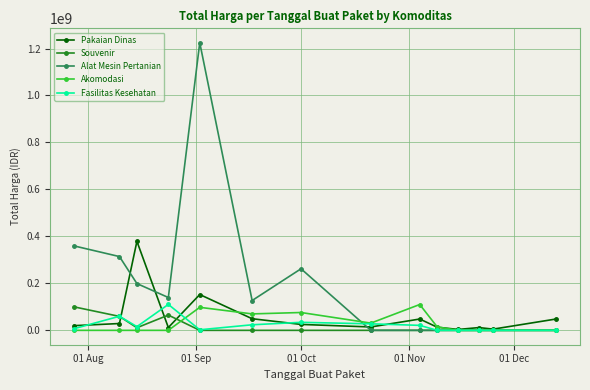

What is the maximum value shown in the chart?

1224682000